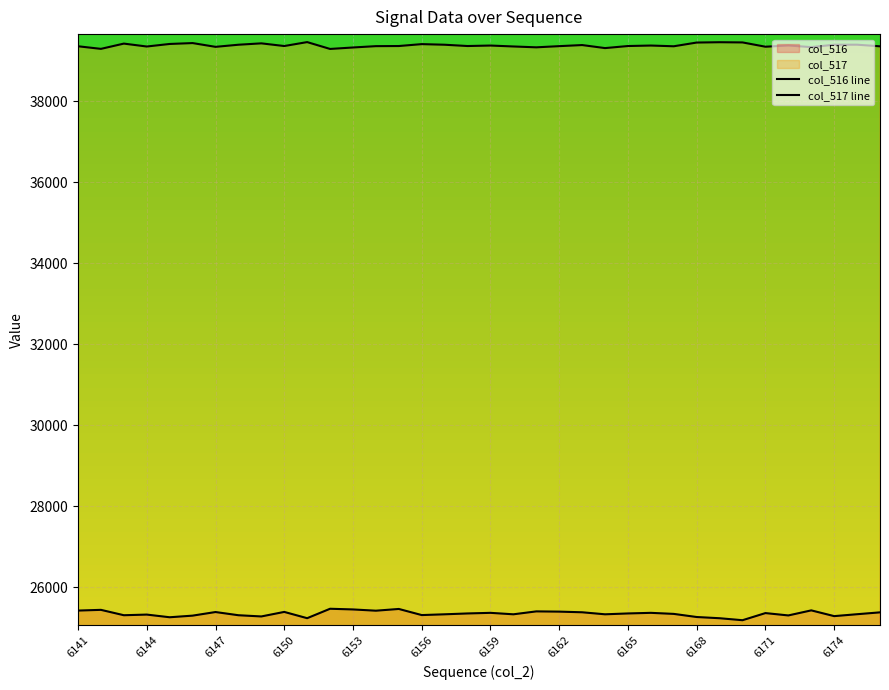

What is the difference between the second highest and second lowest values in the col_517 line series?

164